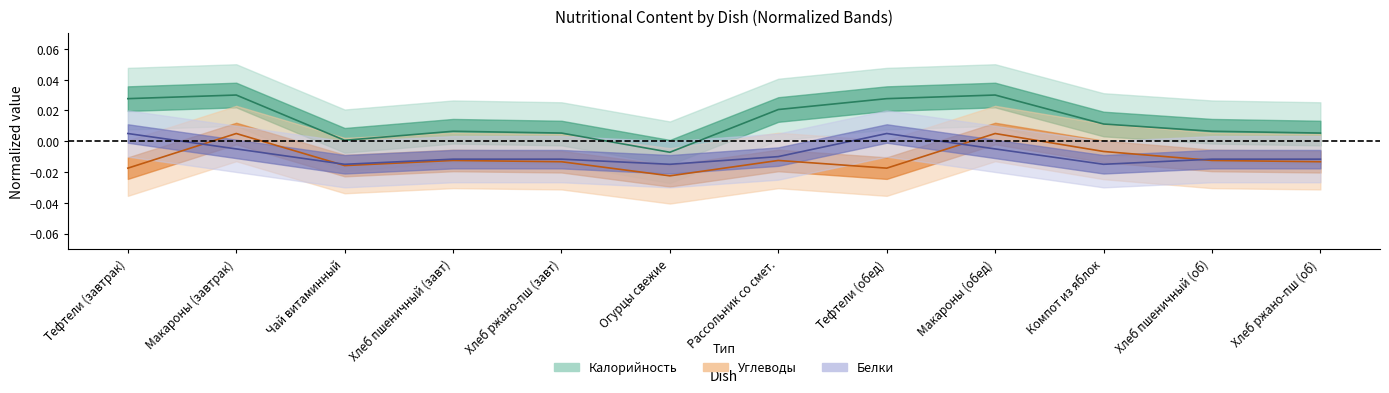

How many lines are shown in the chart?

3